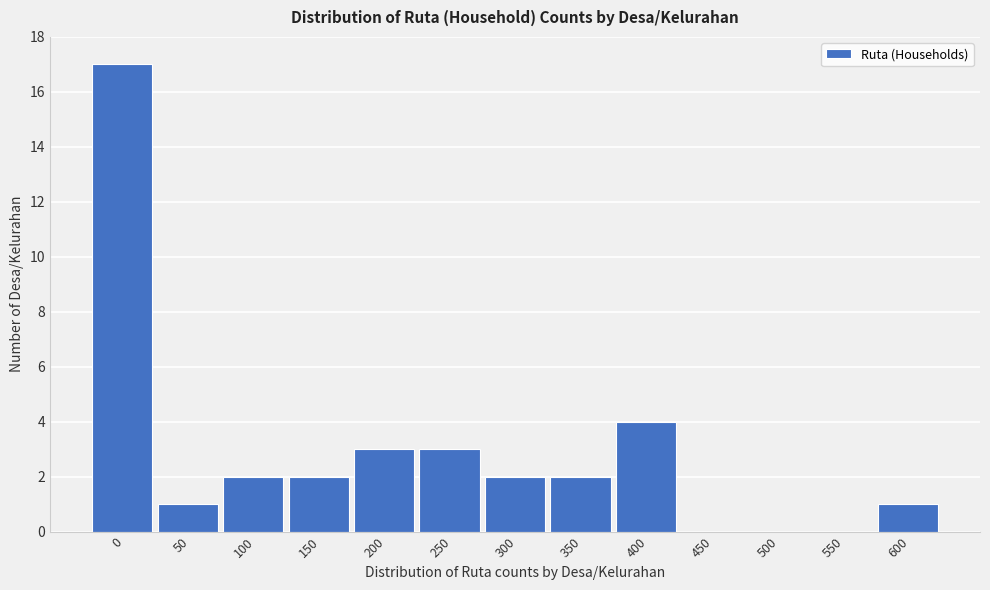

Reading left to right, what are all the values shown in this chart?

0=17	50=1	100=2	150=2	200=3	250=3	300=2	350=2	400=4	450=0	500=0	550=0	600=1